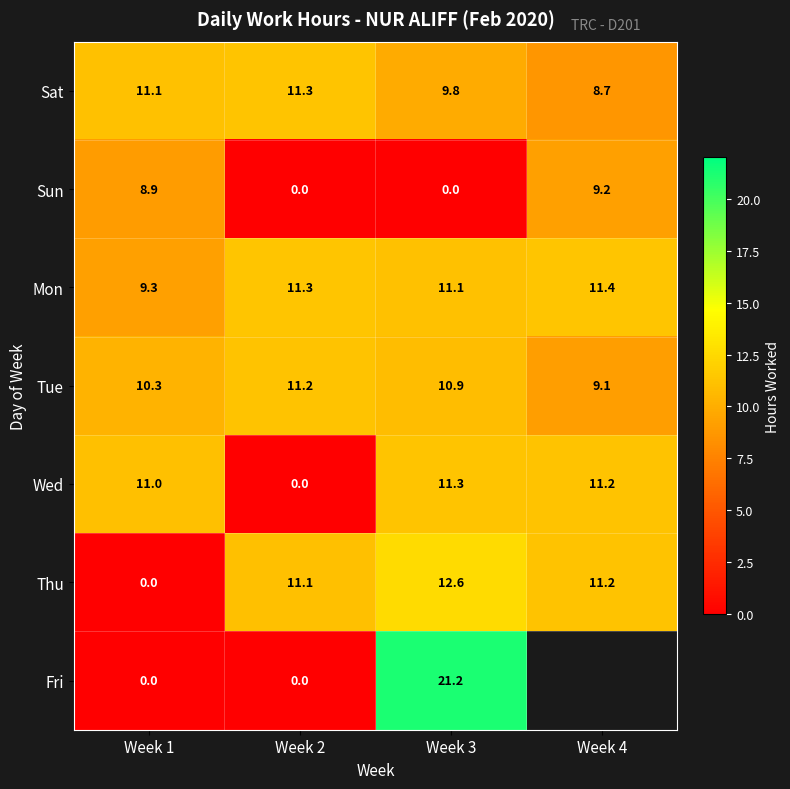

Between Week 1 and Week 2, which series saw the biggest shift?

Thu